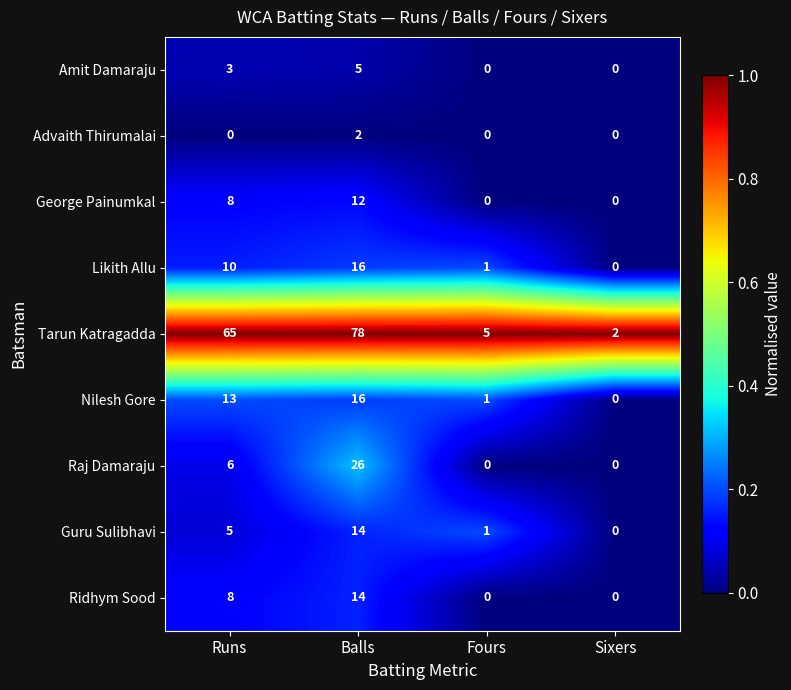

What is the approximate value of Nilesh Gore at Runs, to the nearest 5?

15